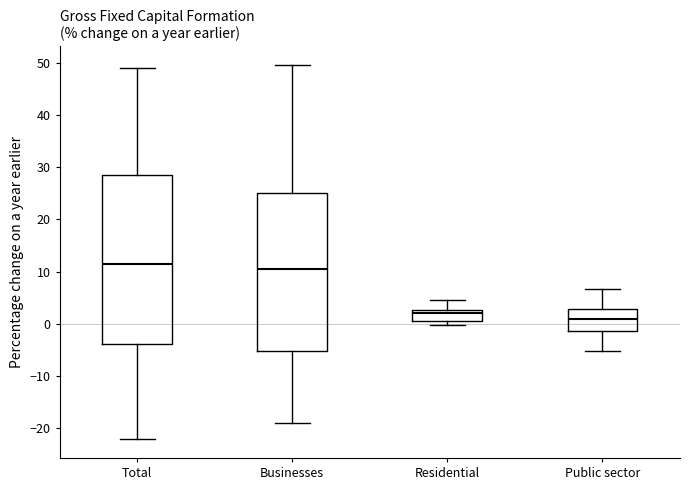

Where does the upper whisker of the box for Businesses end on the y-axis? The values are not printed on the chart, so give them approximately, as read against the axis.

50